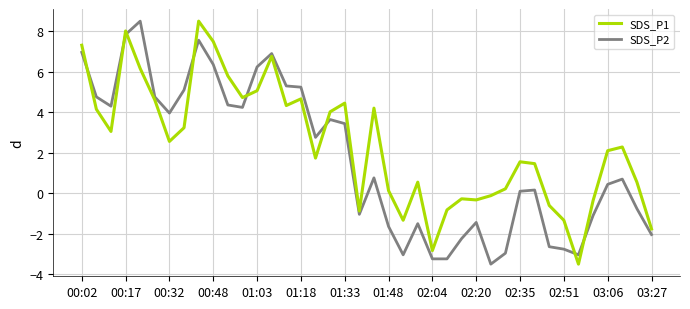

Rank the series by their average value, from highest to lowest.

SDS_P1, SDS_P2